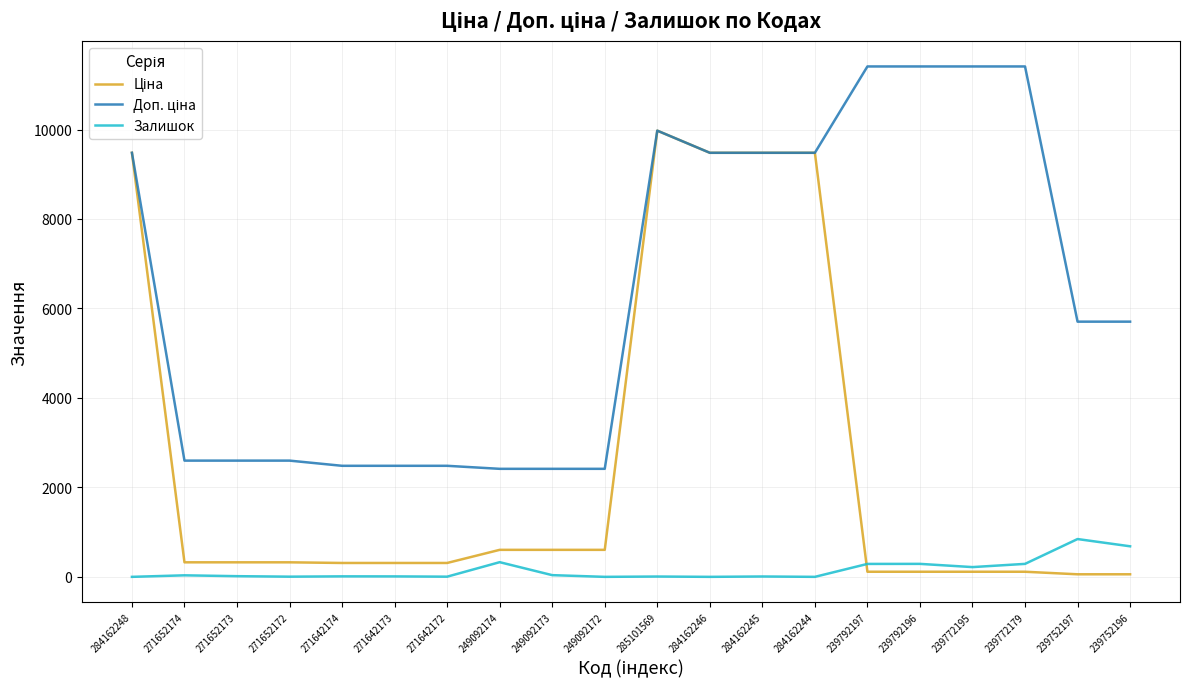

Is it true that Залишок equals 182.4 at 239752196?

False